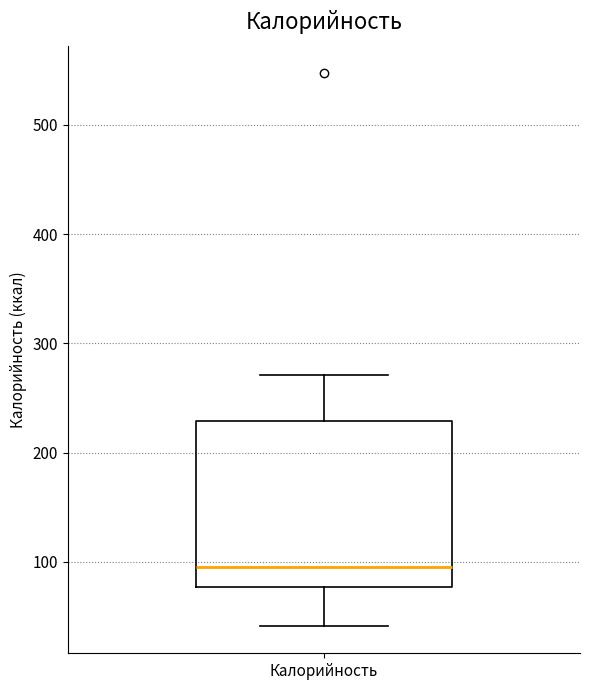

Where does the upper whisker of the box for Калорийность end on the y-axis? The values are not printed on the chart, so give them approximately, as read against the axis.

270